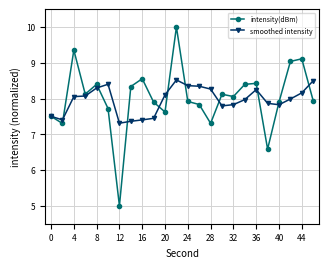

Rank the series by their maximum value, from highest to lowest.

intensity(dBm), smoothed intensity